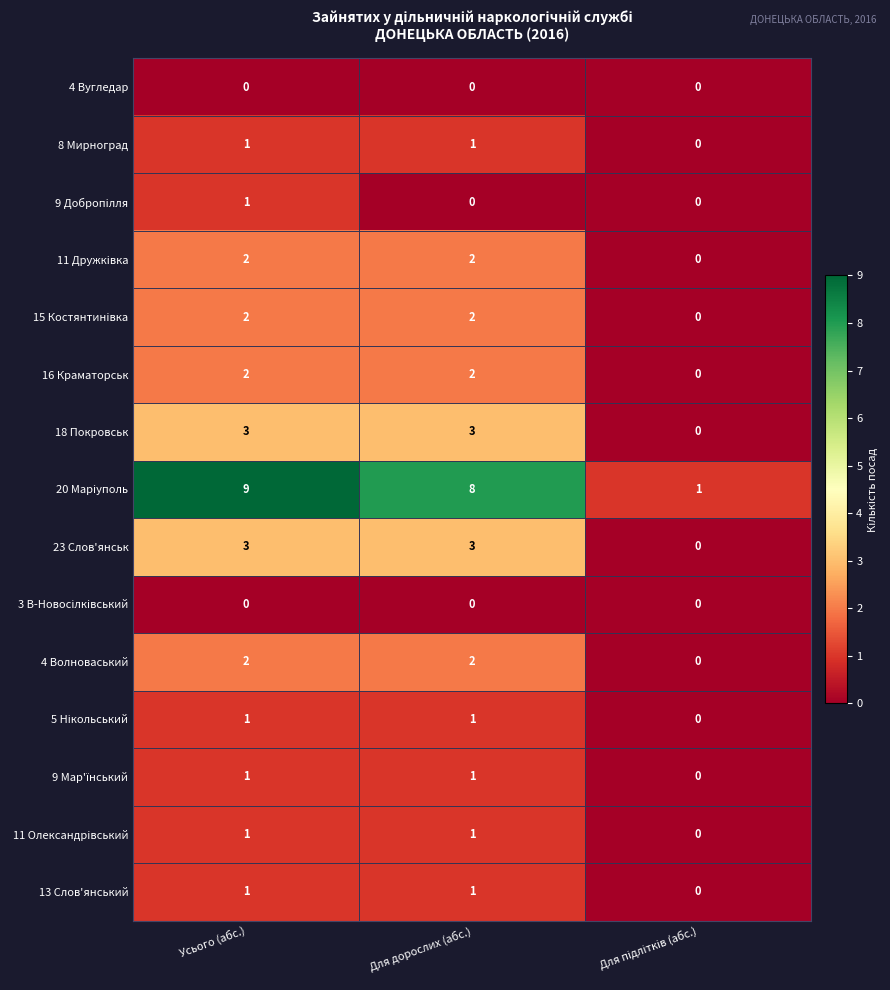

How many 13 Слов'янський values are between 0 and 1?

3